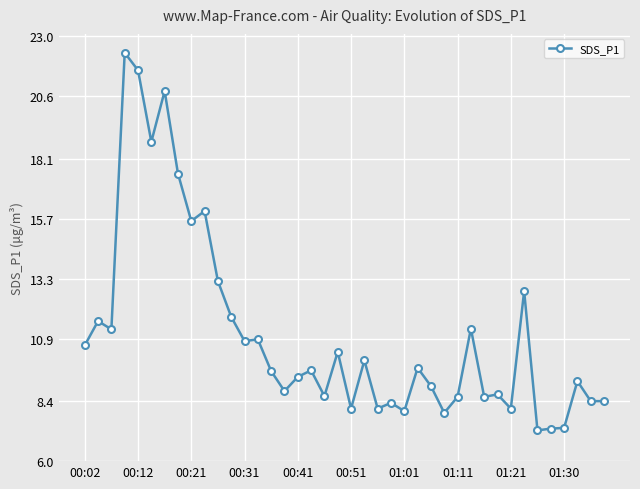

What is the difference between the maximum and minimum values?

15.1